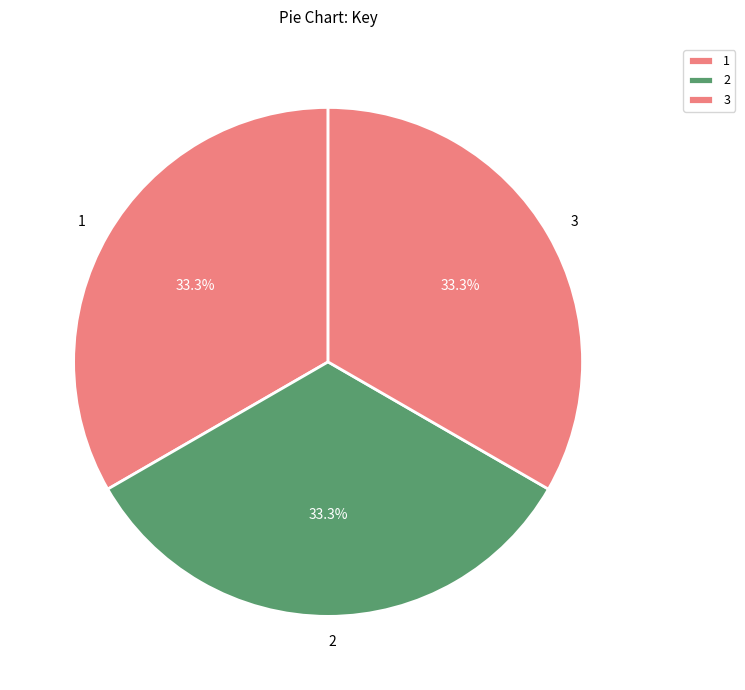

Is it true that 2 is 25% of the pie?

False